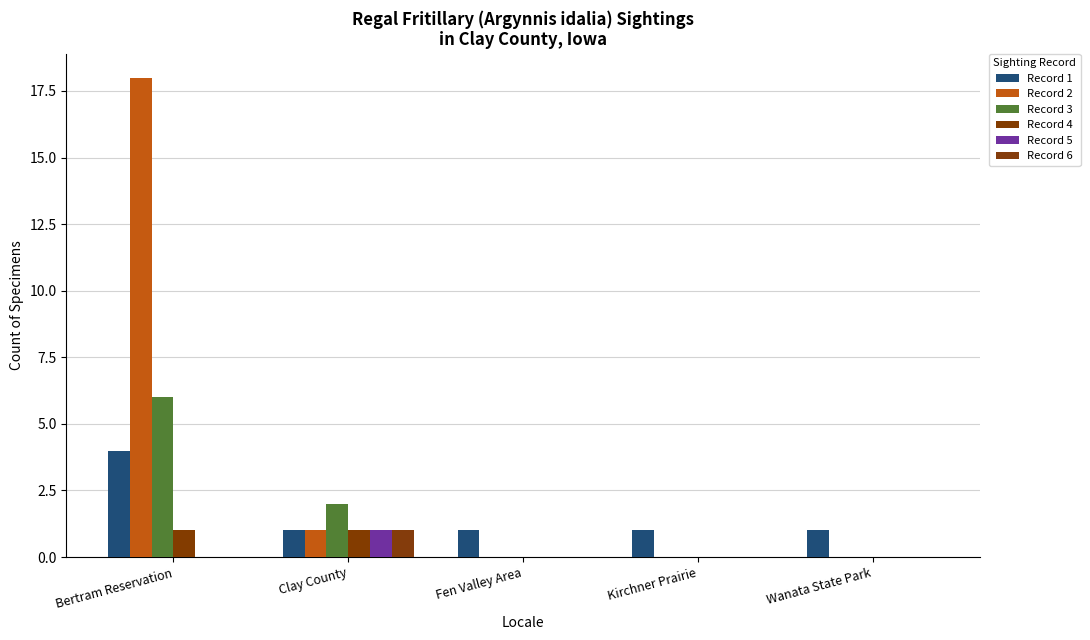

How many distinct data groups are displayed?

6